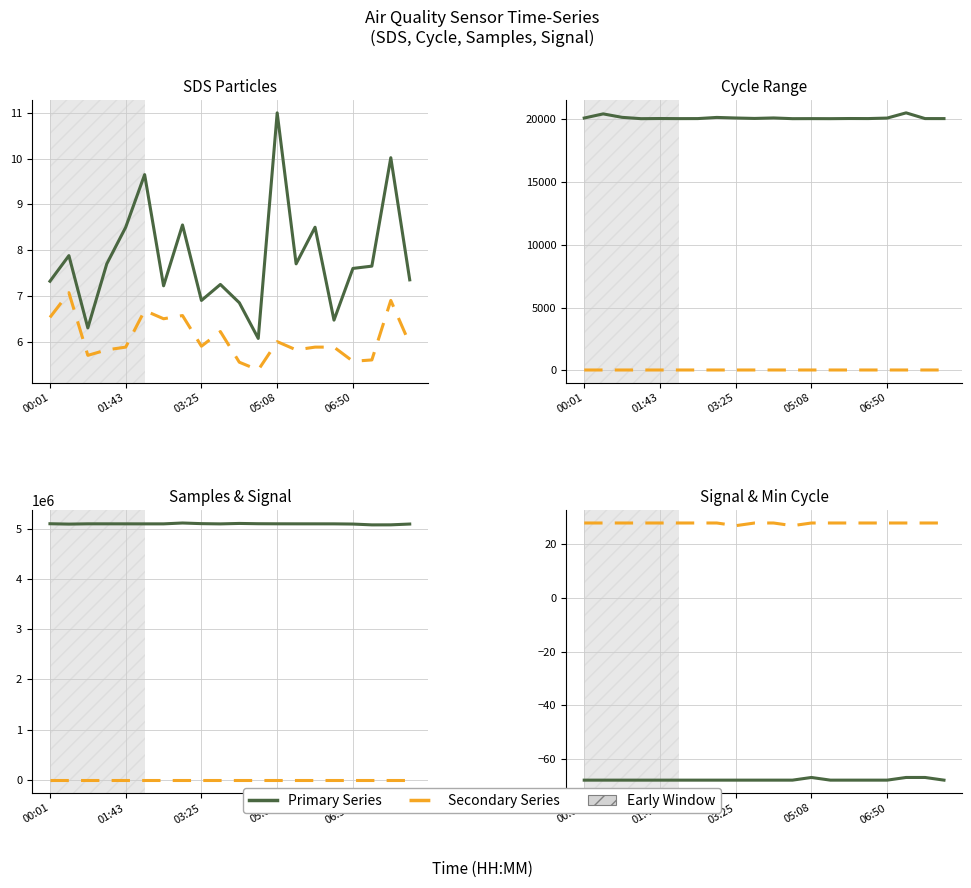

Does the chart display data point markers on the line(s)?

No